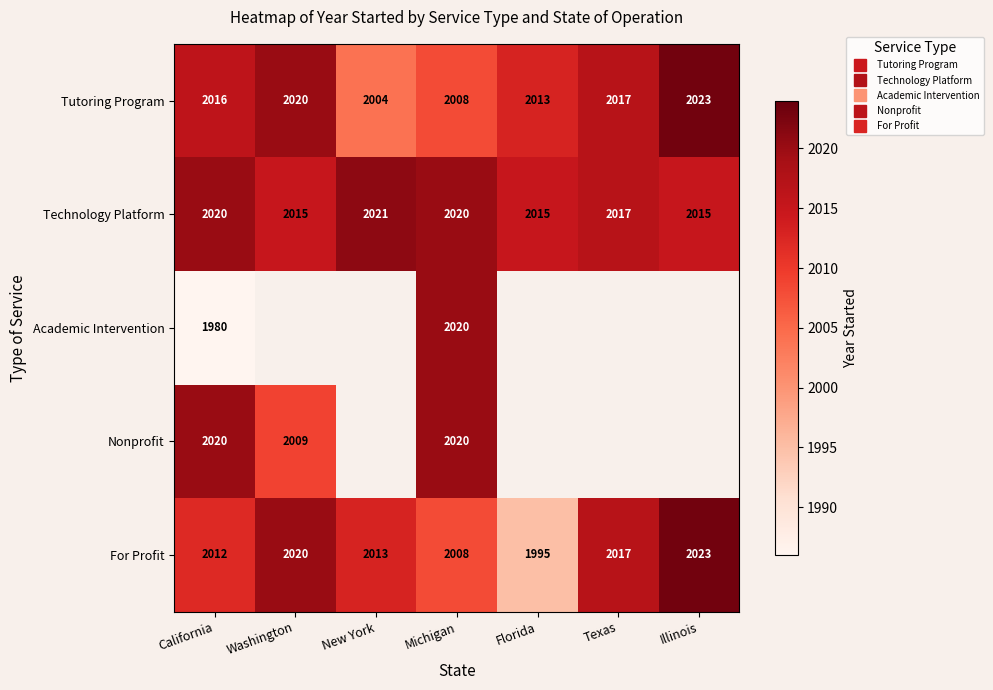

At which label is Tutoring Program closest to 2013?

Florida